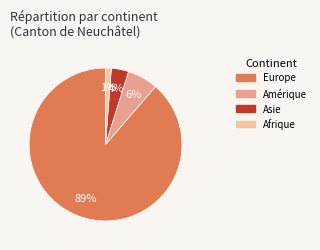

Is there any slice that represents more than half of the pie?

Yes